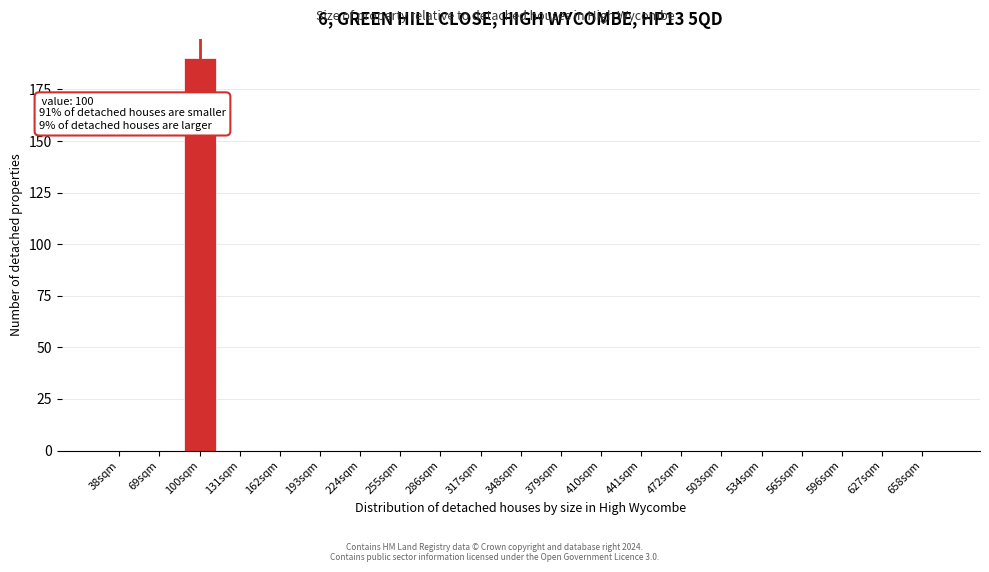

Reading left to right, transcribe all the data shown in this chart.

38sqm=0	69sqm=0	100sqm=190	131sqm=0	162sqm=0	193sqm=0	224sqm=0	255sqm=0	286sqm=0	317sqm=0	348sqm=0	379sqm=0	410sqm=0	441sqm=0	472sqm=0	503sqm=0	534sqm=0	565sqm=0	596sqm=0	627sqm=0	658sqm=0